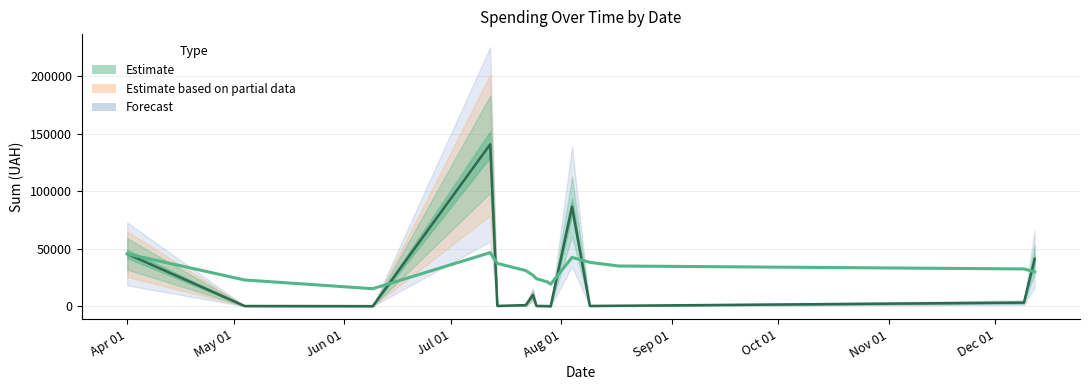

Rank the categories by value from highest to lowest.

12.07.2016, 04.08.2016, 01.04.2016, 12.12.2016, 24.07.2016, 09.12.2016, 22.07.2016, 17.08.2016, 14.07.2016, 09.08.2016, 25.07.2016, 04.05.2016, 28.07.2016, 09.06.2016, 29.07.2016